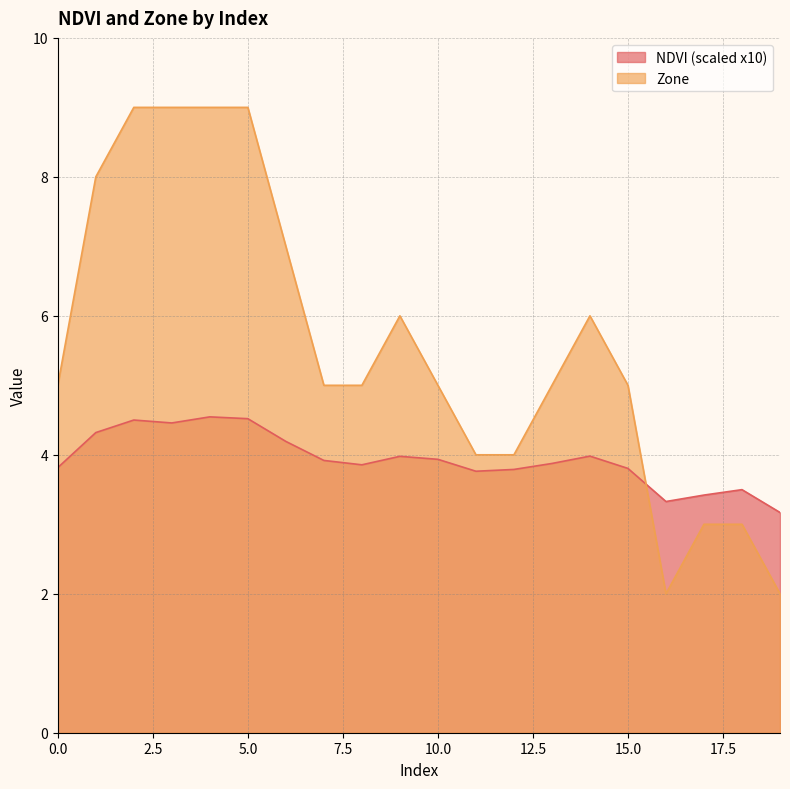

At which category is the sum across all series the highest?

4